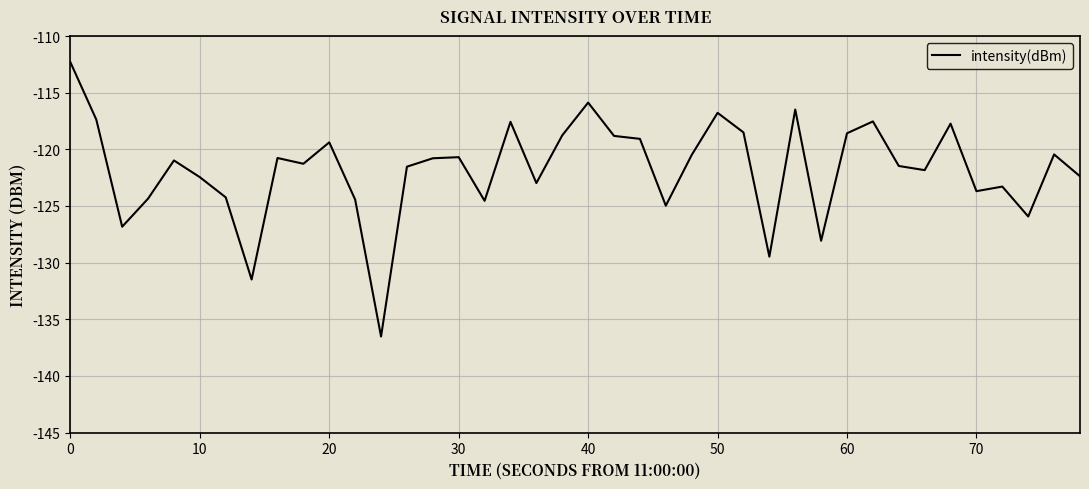

What is the greatest value displayed?

-112.3